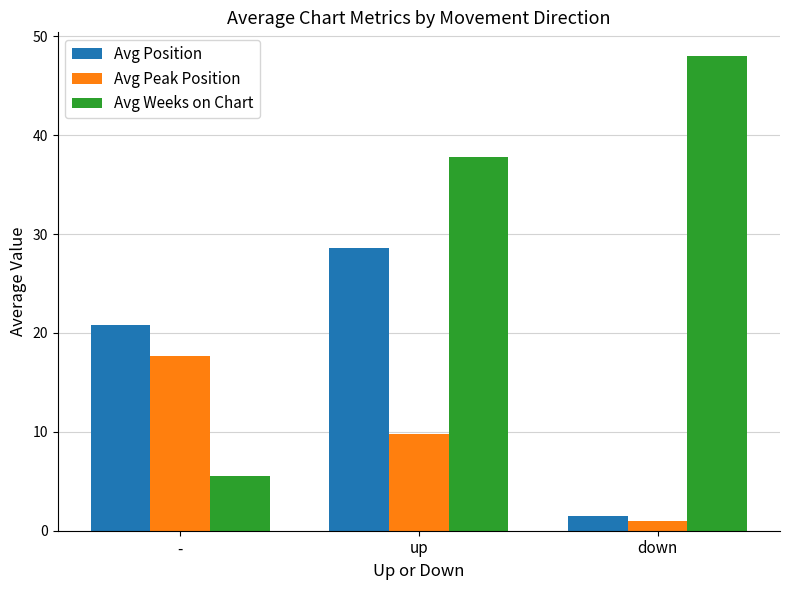

How many bars are there in each group?

3